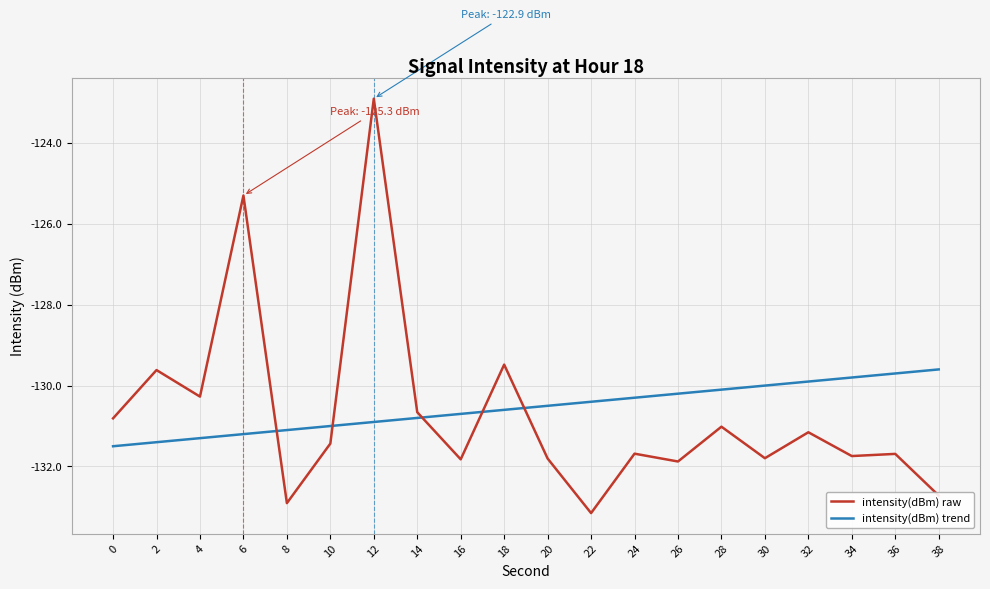

Rank the series by their maximum value, from lowest to highest.

intensity(dBm) trend, intensity(dBm) raw